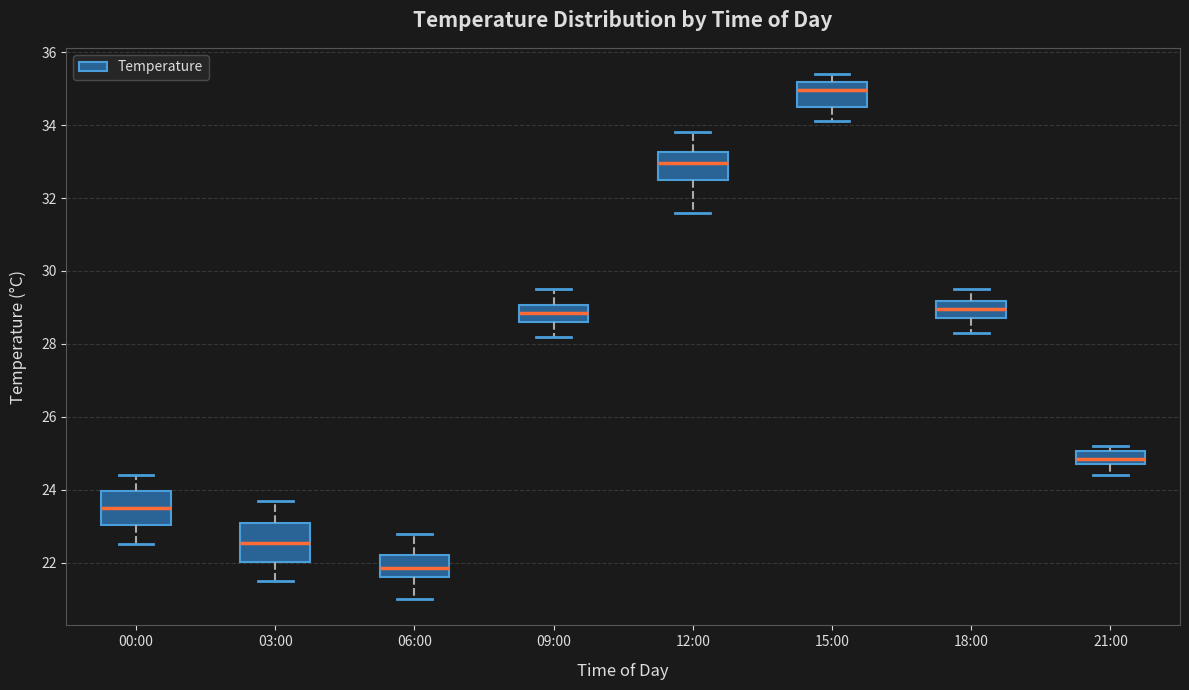

Reading left to right, read every box against the y-axis: the position of its median line, the range the box covers, and the ends of its whiskers. The values are not printed on the chart, so give them approximately, as read against the axis.

00:00: median 23.6, box 23.0 to 24.0, whiskers 22.6 to 24.4
03:00: median 22.6, box 22.0 to 23.0, whiskers 21.6 to 23.8
06:00: median 21.8, box 21.6 to 22.2, whiskers 21.0 to 22.8
09:00: median 28.8, box 28.6 to 29.0, whiskers 28.2 to 29.6
12:00: median 33.0, box 32.6 to 33.2, whiskers 31.6 to 33.8
15:00: median 35.0, box 34.6 to 35.2, whiskers 34.2 to 35.4
18:00: median 29.0, box 28.8 to 29.2, whiskers 28.4 to 29.6
21:00: median 24.8 (inside the box), box 24.8 to 25.0, whiskers 24.4 to 25.2